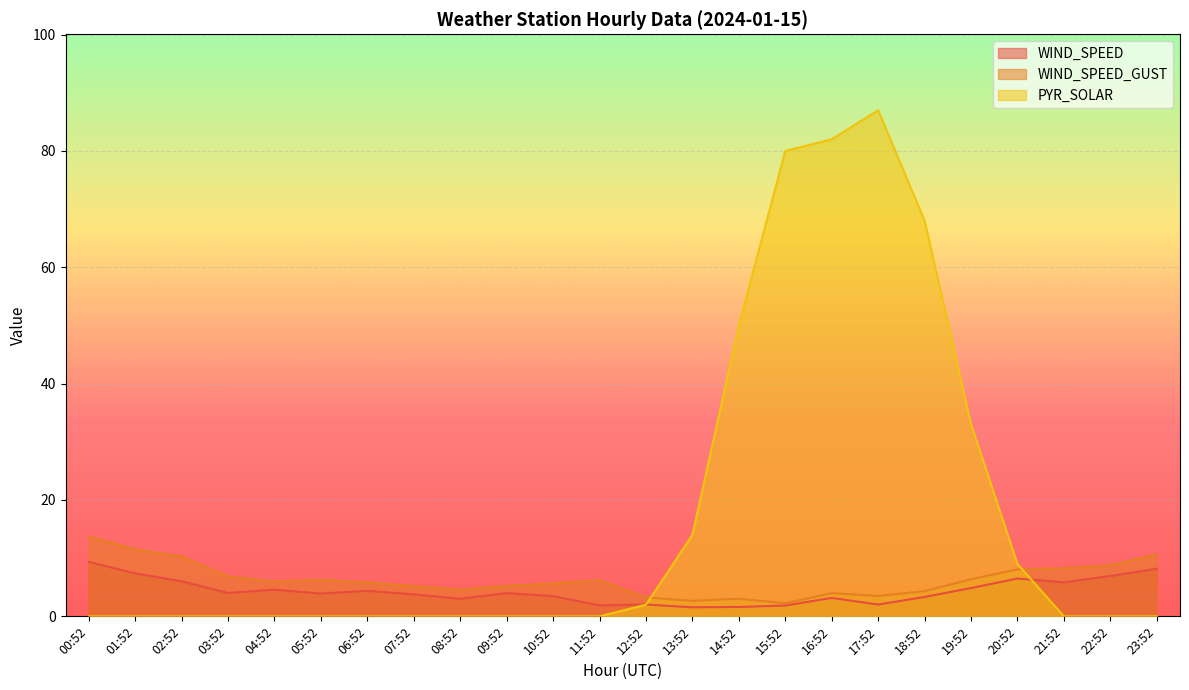

How many lines are shown in the chart?

3